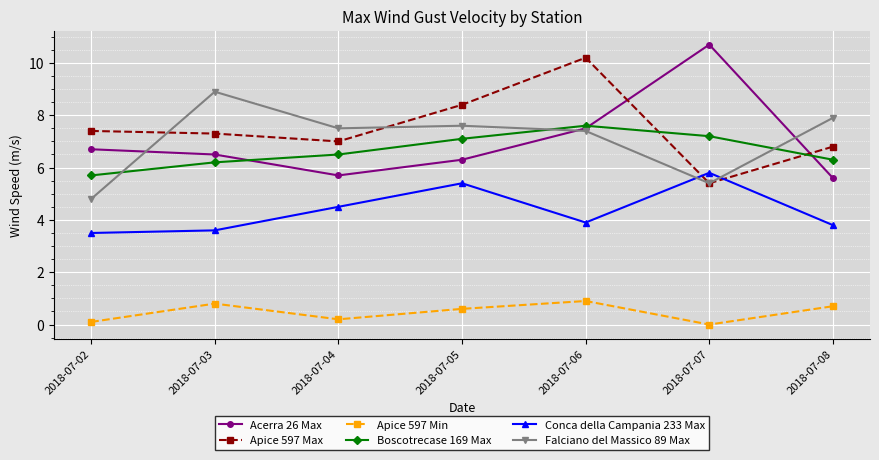

Reading right to left, transcribe all the data shown in this chart.

Acerra 26 Max: 5.6	10.7	7.5	6.3	5.7	6.5	6.7
Apice 597 Max: 6.8	5.4	10.2	8.4	7.0	7.3	7.4
Apice 597 Min: 0.7	0.0	0.9	0.6	0.2	0.8	0.1
Boscotrecase 169 Max: 6.3	7.2	7.6	7.1	6.5	6.2	5.7
Conca della Campania 233 Max: 3.8	5.8	3.9	5.4	4.5	3.6	3.5
Falciano del Massico 89 Max: 7.9	5.4	7.4	7.6	7.5	8.9	4.8